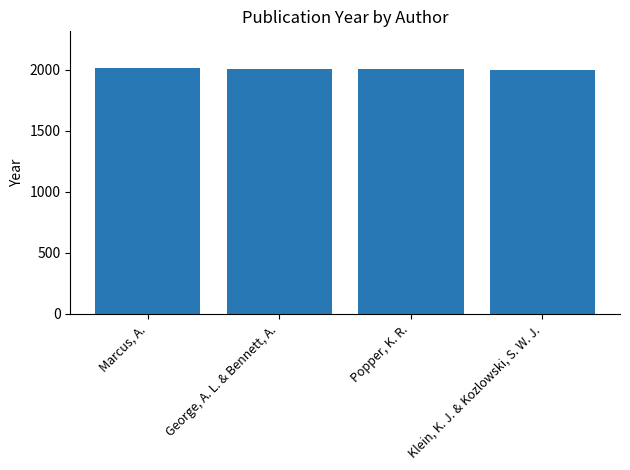

What is the difference between the maximum and minimum values?

11